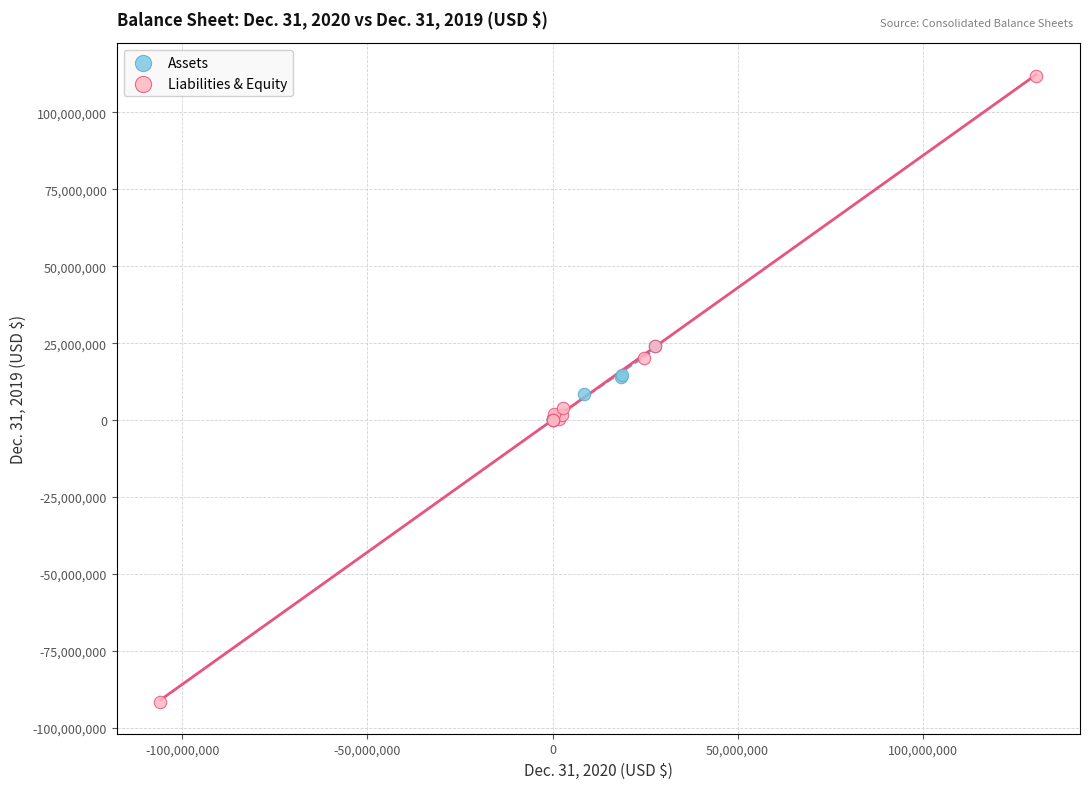

Which series reaches the minimum Y coordinate?

Liabilities & Equity